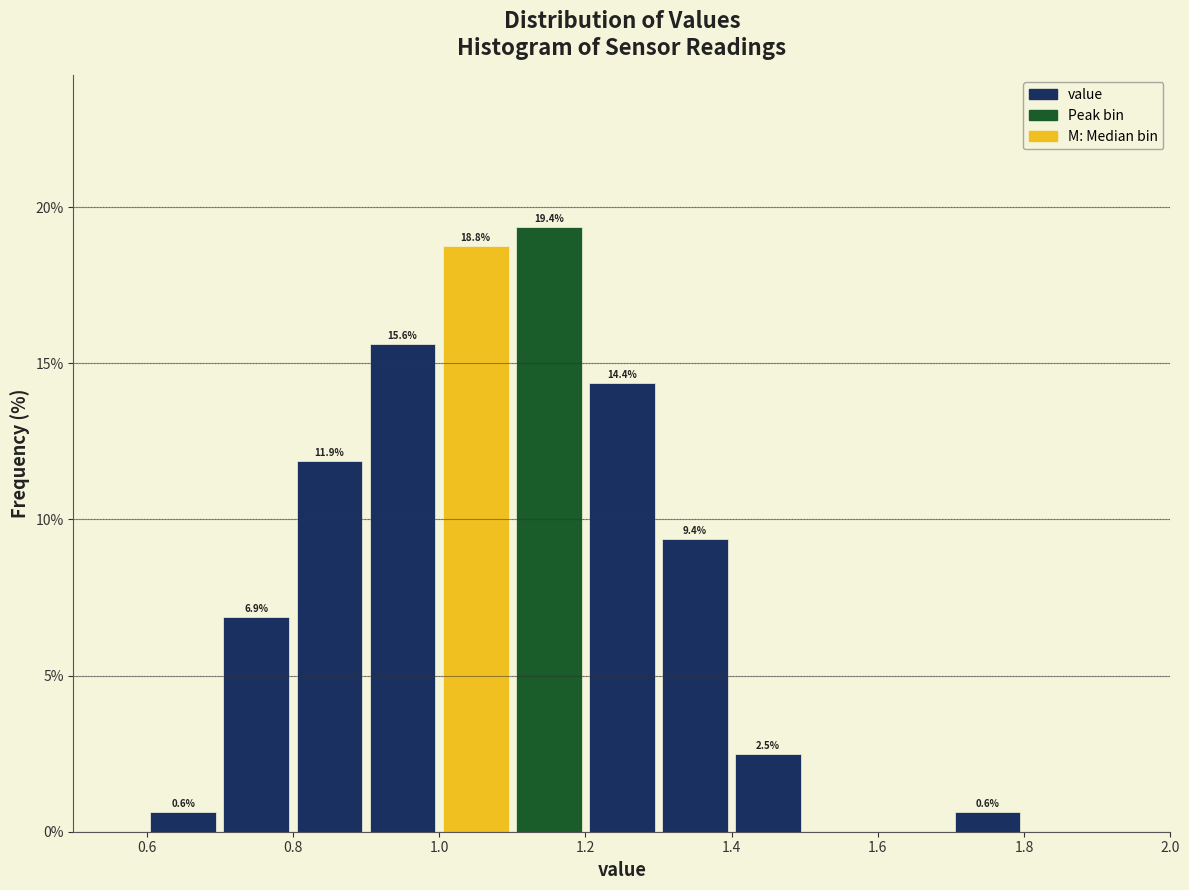

Which range on the x-axis has the tallest bar?

1.1 to 1.2